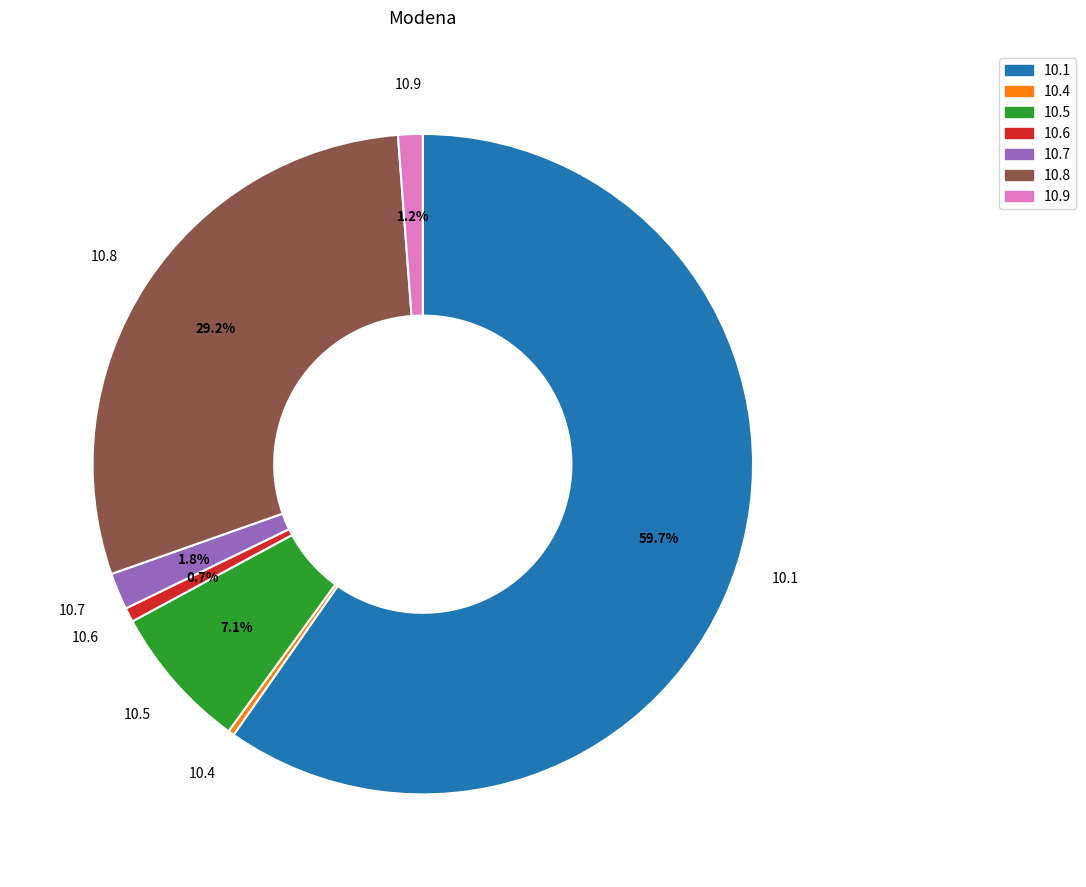

How many segments does this pie chart have?

7